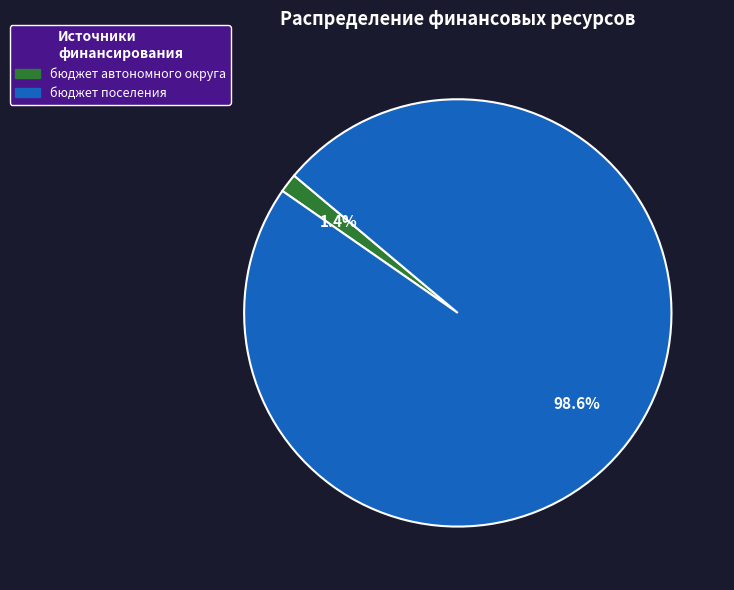

Which category accounts for the majority?

бюджет поселения